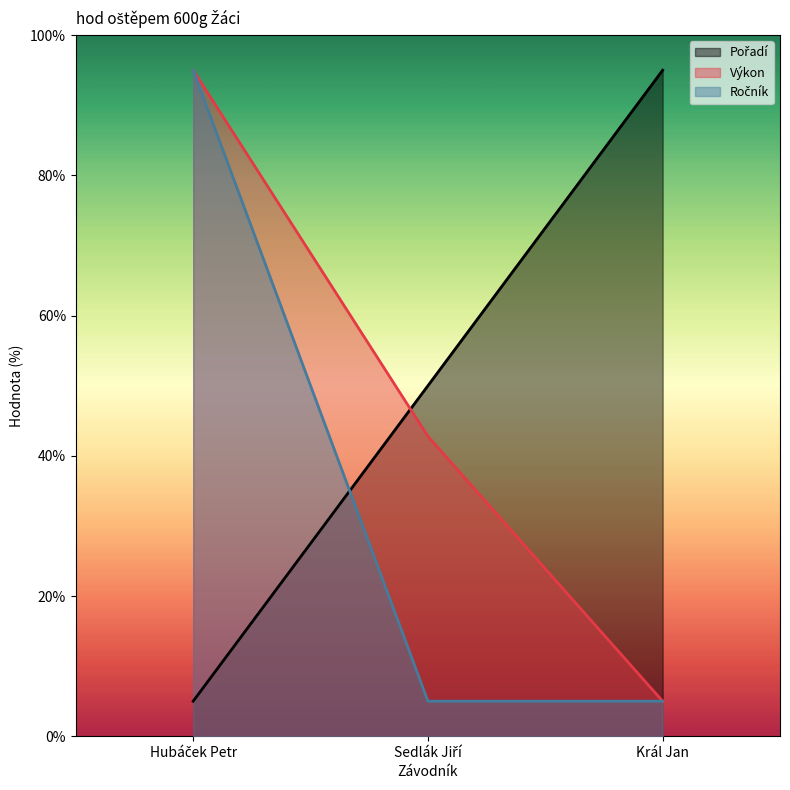

The value of Pořadí at Král Jan is 35.2. True or false?

False